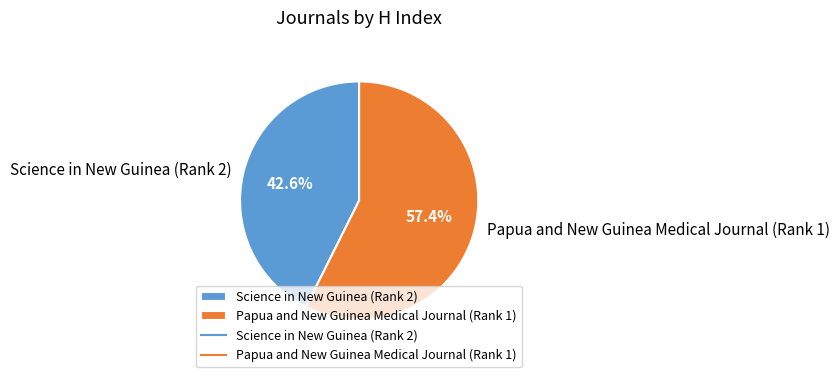

Is there a majority slice in this chart?

Yes